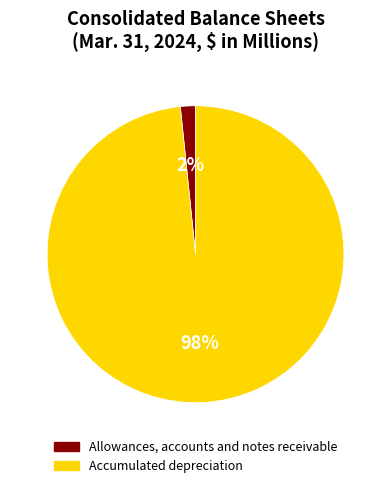

What percentage is the Accumulated depreciation slice, to the nearest percent?

98%